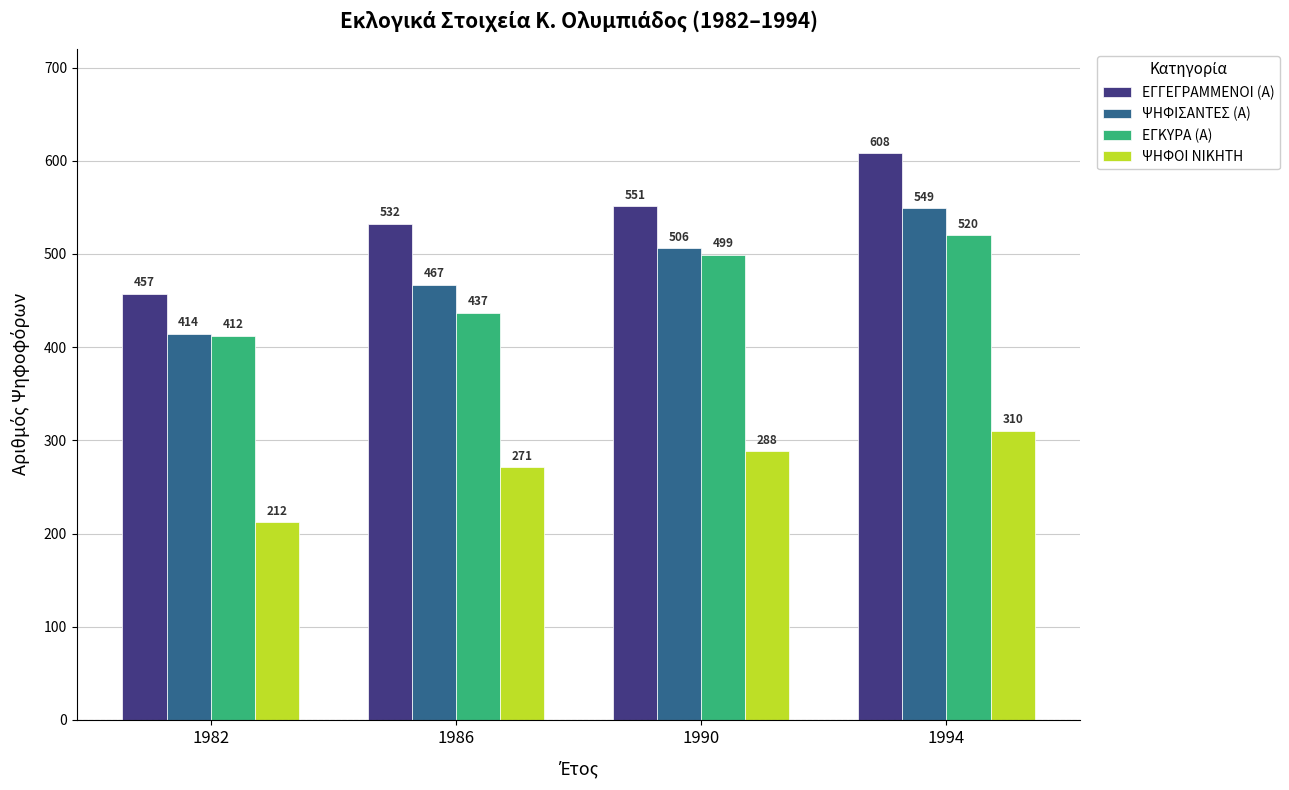

The value of ΕΓΚΥΡΑ (Α) at 1982 is 132. True or false?

False